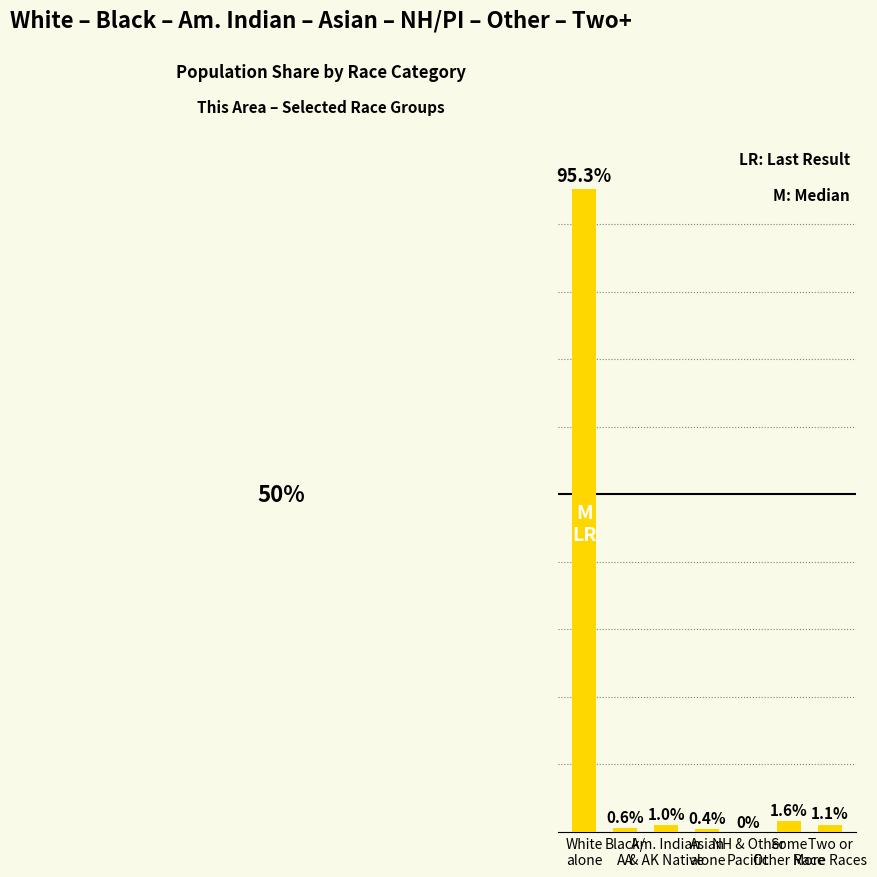

Rank the categories by value from highest to lowest.

White
alone, Some
Other Race, Two or
More Races, Am. Indian
& AK Native, Black/
AA, Asian
alone, NH & Other
Pacific